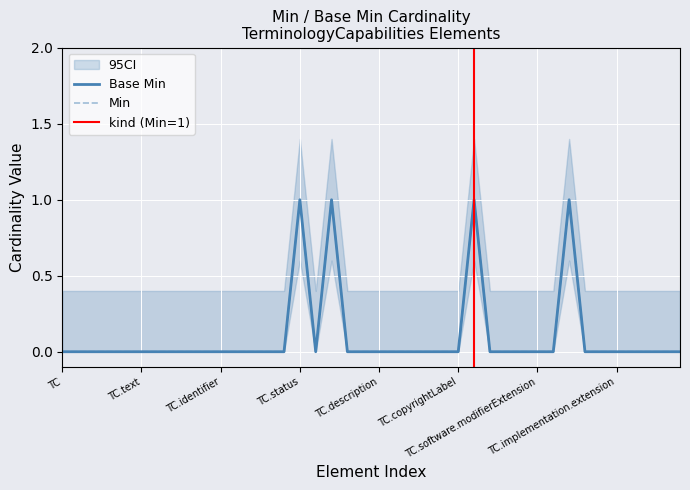

In Base Min, how many points are lower than both neighbors (excluding endpoints)?

1